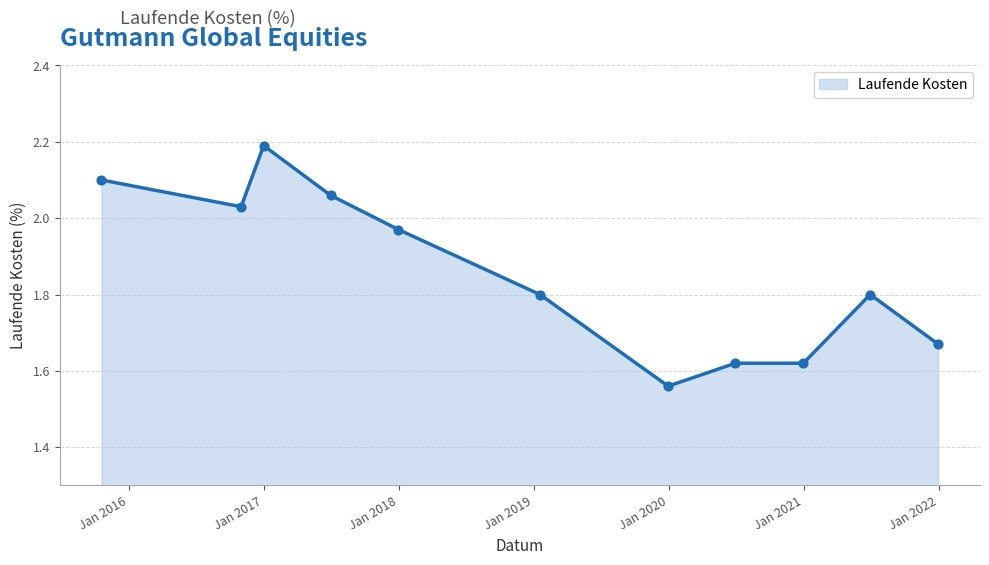

What is the difference between the second highest and second lowest values?

0.5